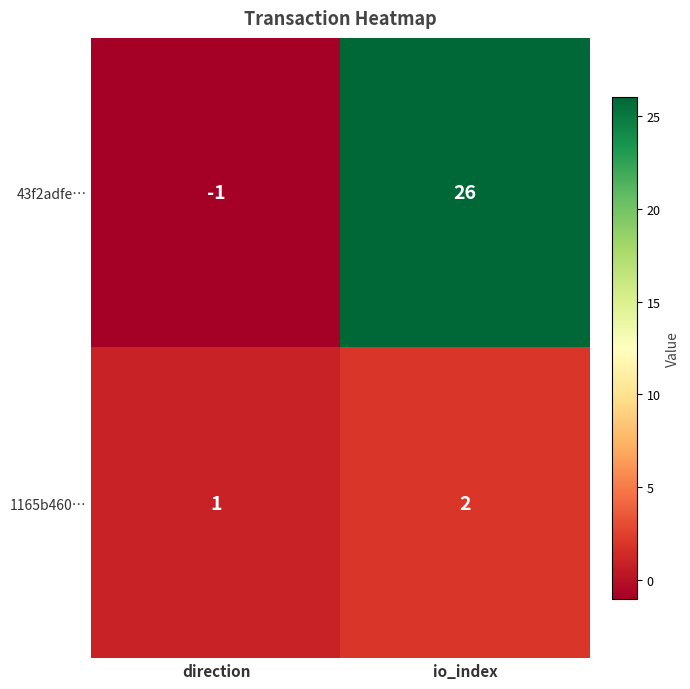

Rank the series at io_index from lowest to highest value.

1165b460…, 43f2adfe…